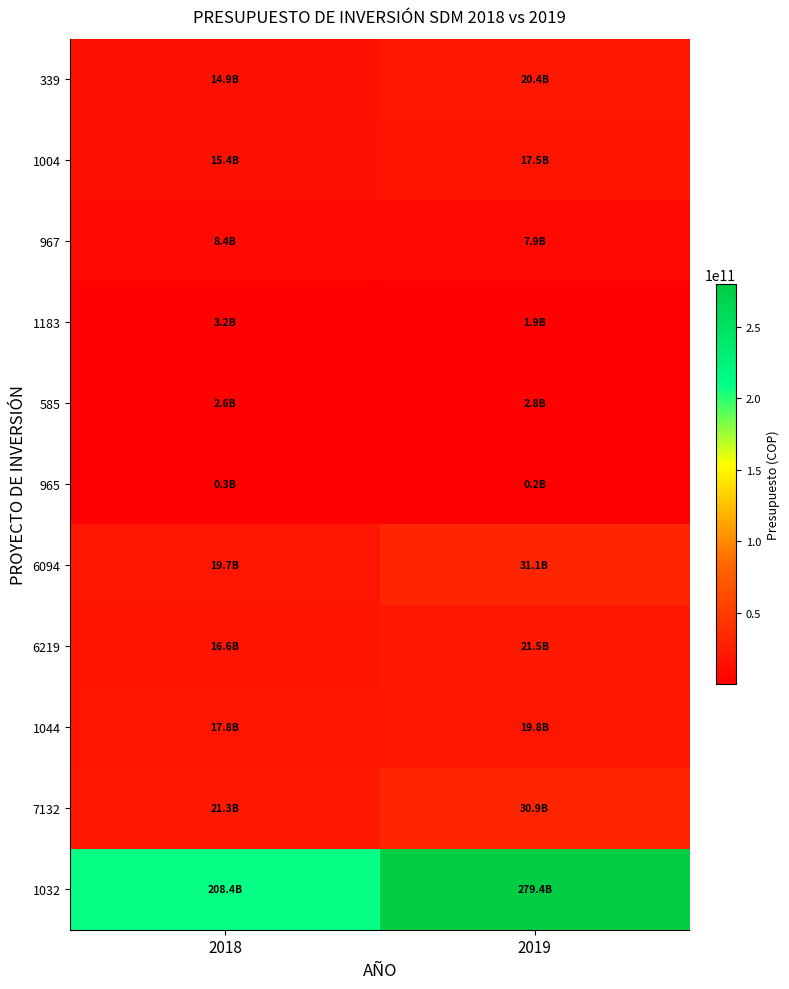

What is the maximum value shown in the chart?

279416422000